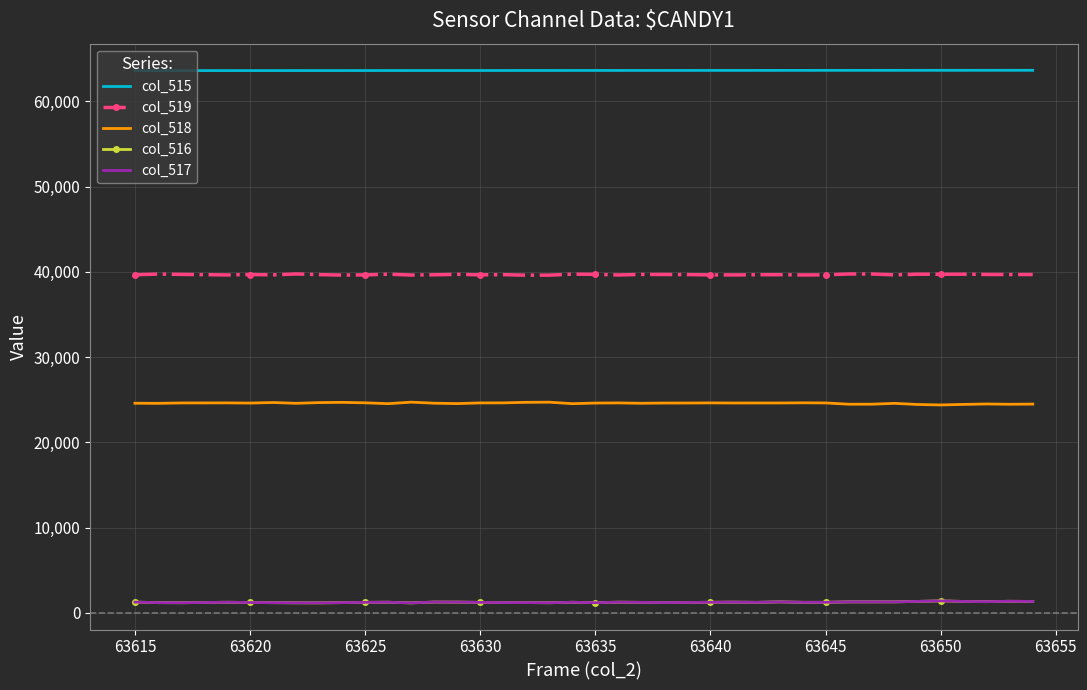

What is the maximum value for col_516?

1411